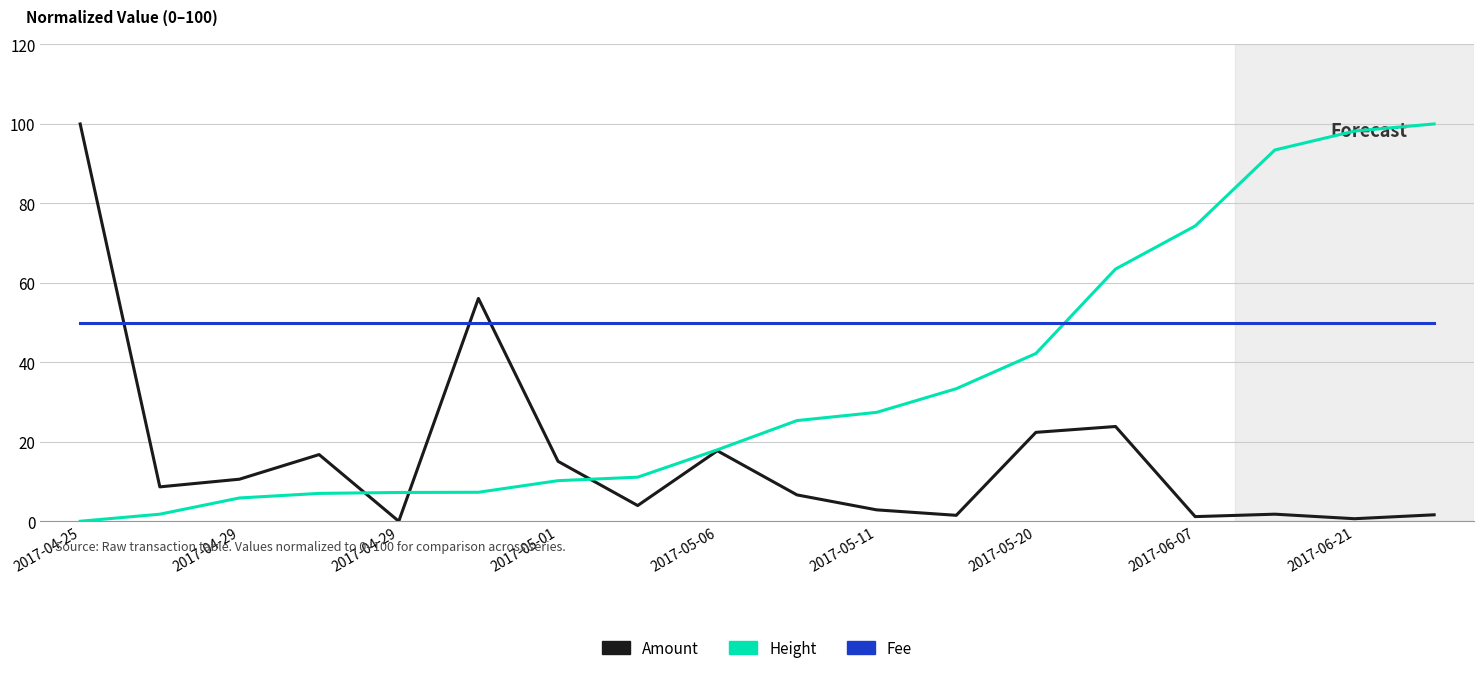

What is the maximum value shown in the chart?

100.0